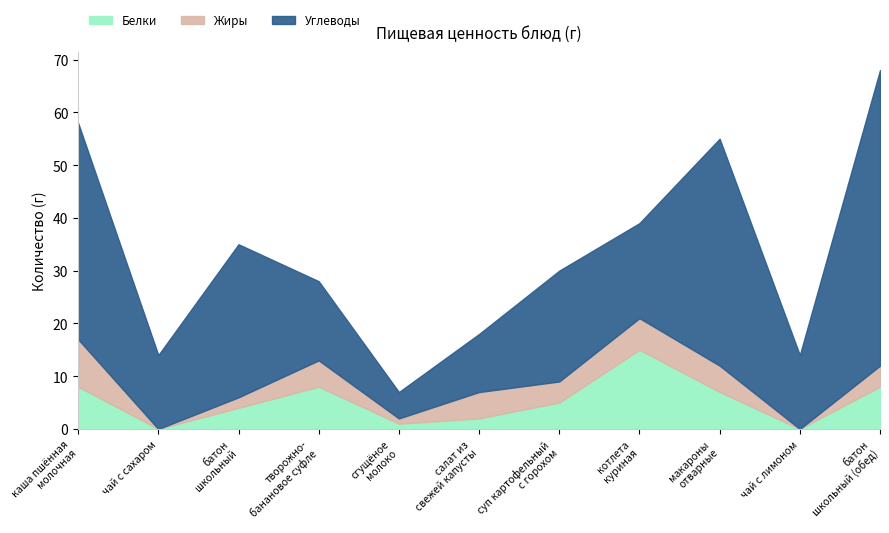

What is the label of the 3rd point from the right?

макароны
отварные